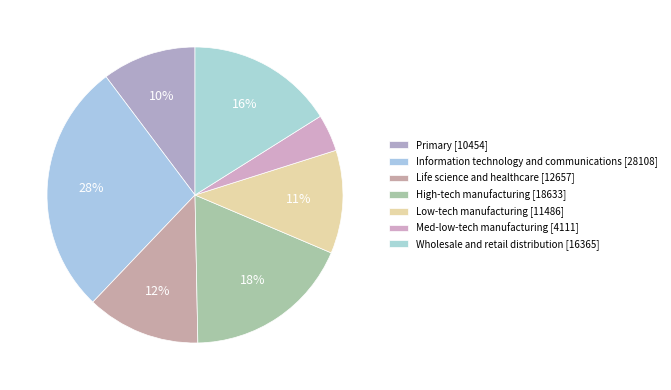

Count the number of slices in the pie.

7